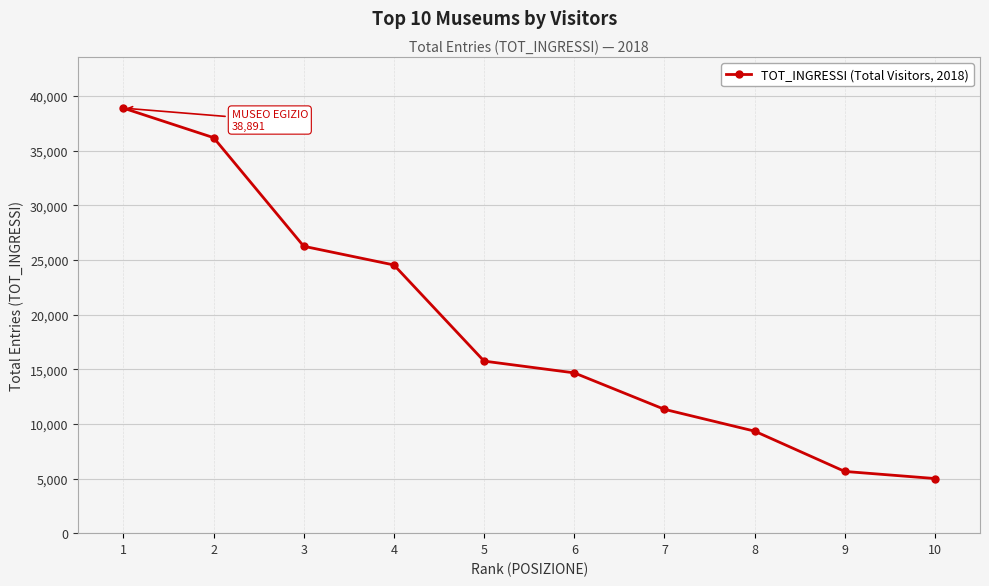

Reading left to right, extract all data points from this chart.

38891	36188	26250	24539	15743	14666	11331	9335	5648	4998